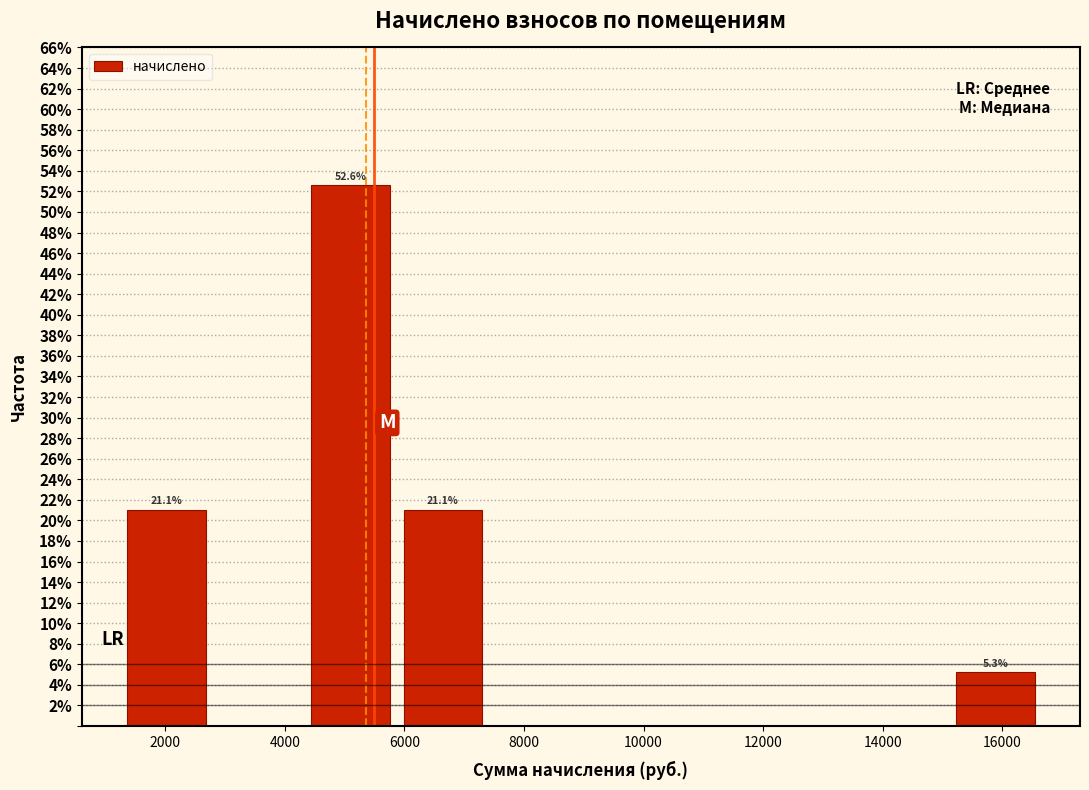

Which range on the x-axis has the tallest bar?

4400 to 5800